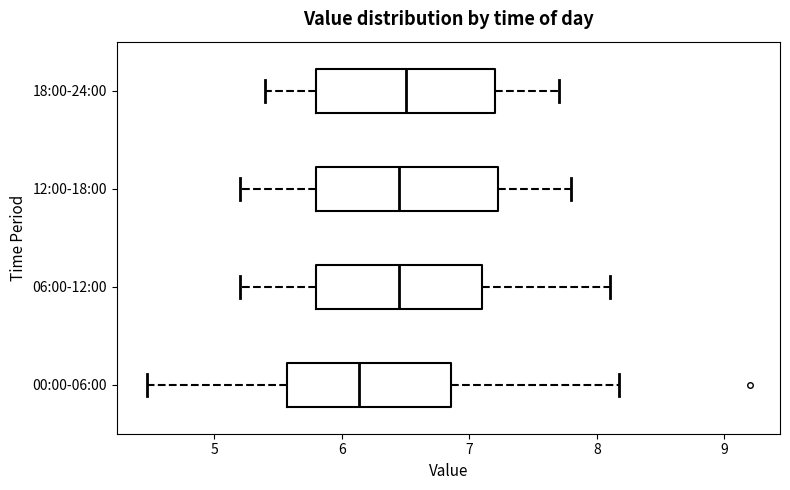

Reading bottom to top, transcribe this box plot: for each box, give where its median line is, the range the box spans, and where its two whiskers end, as read against the x-axis. The values are not printed on the chart, so give them approximately, as read against the axis.

00:00-06:00: median 6.1, box 5.6 to 6.9, whiskers 4.5 to 8.2
06:00-12:00: median 6.5, box 5.8 to 7.1, whiskers 5.2 to 8.1
12:00-18:00: median 6.5, box 5.8 to 7.2, whiskers 5.2 to 7.8
18:00-24:00: median 6.5, box 5.8 to 7.2, whiskers 5.4 to 7.7